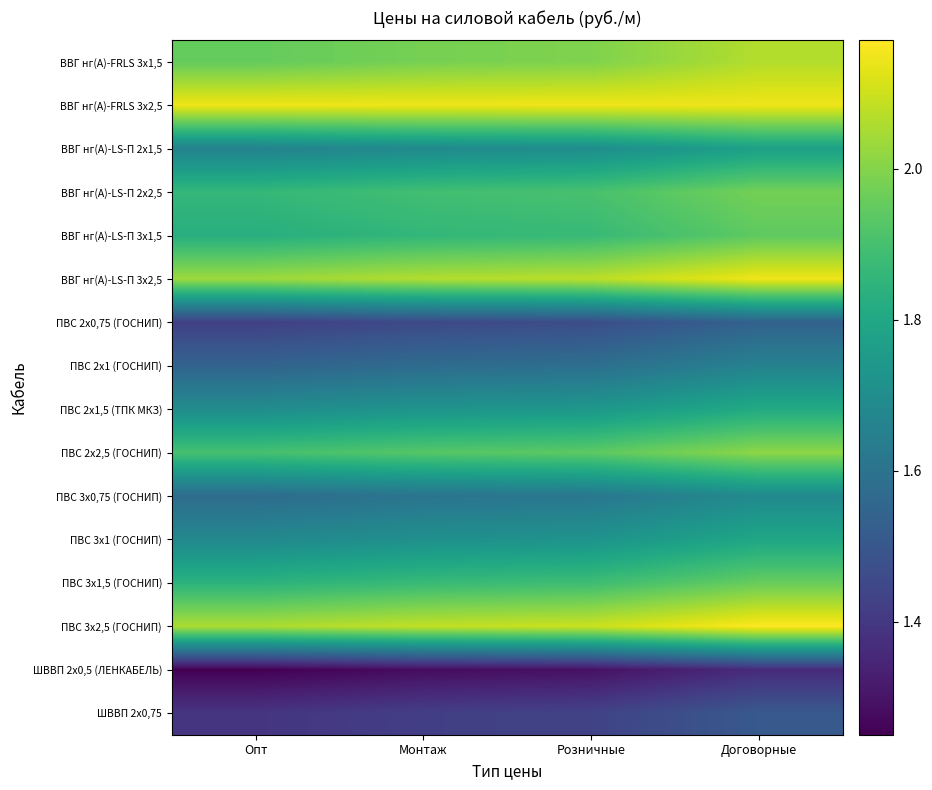

Between Договорные and Опт, which is larger?

Договорные